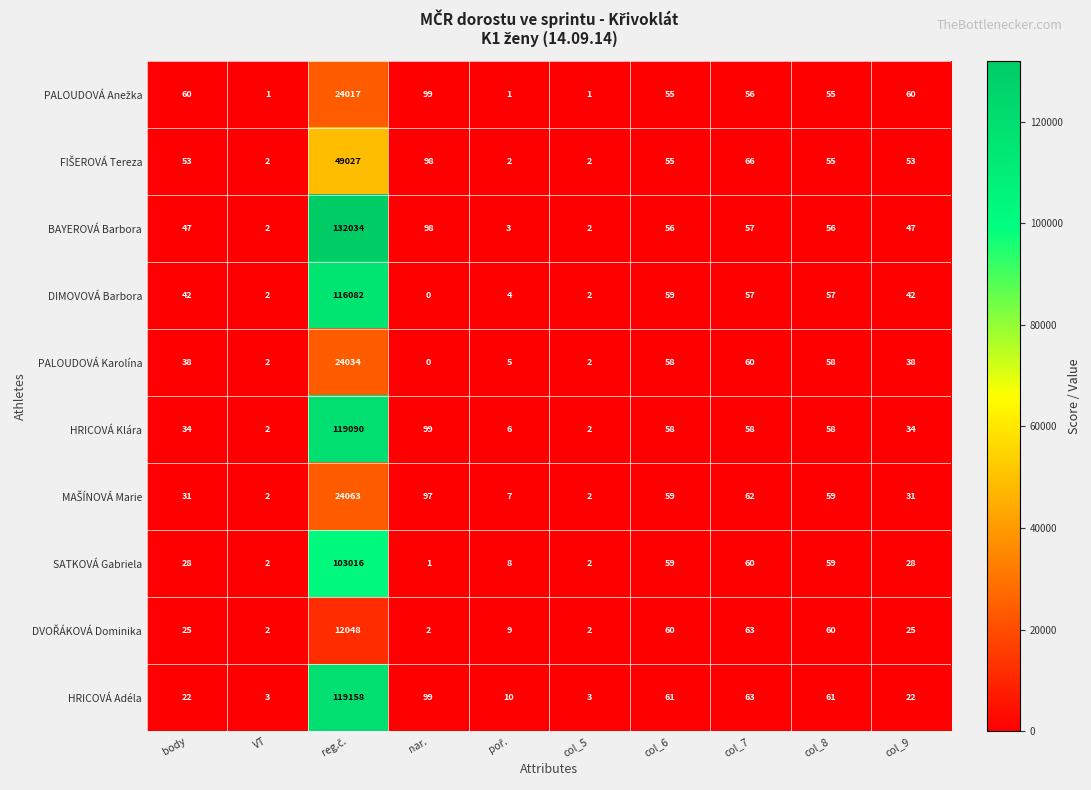

The value of HRICOVÁ Adéla at body is 22. True or false?

True